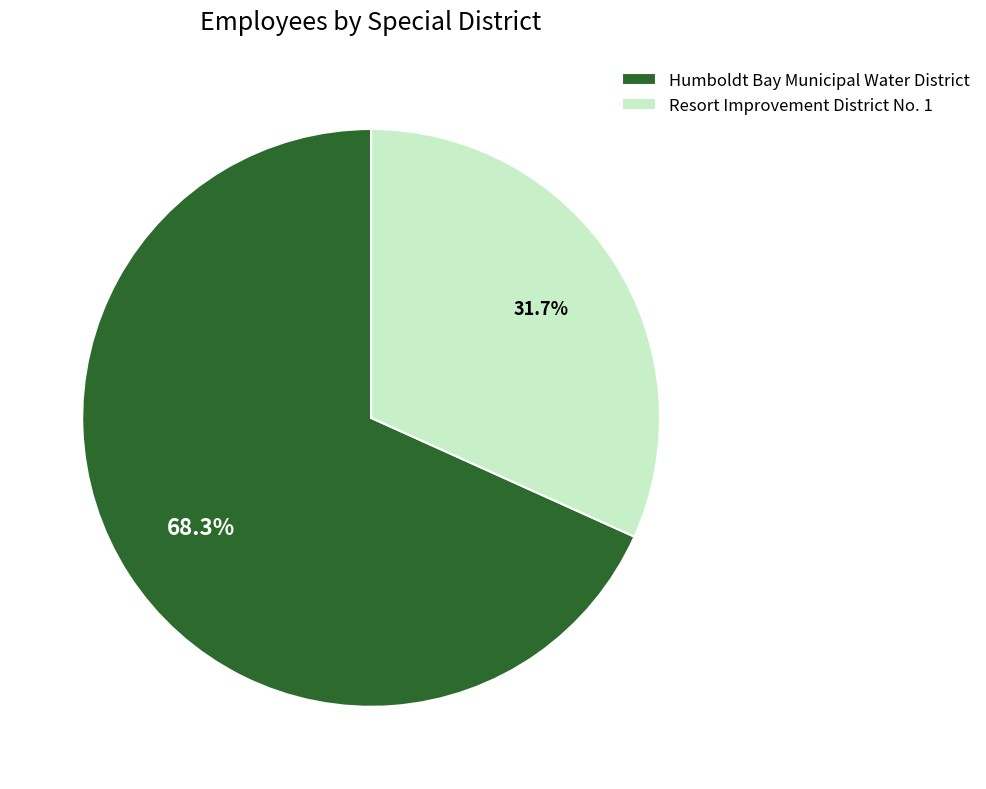

What is the ratio of the value at Resort Improvement District No. 1 to the value at Humboldt Bay Municipal Water District?

0.5